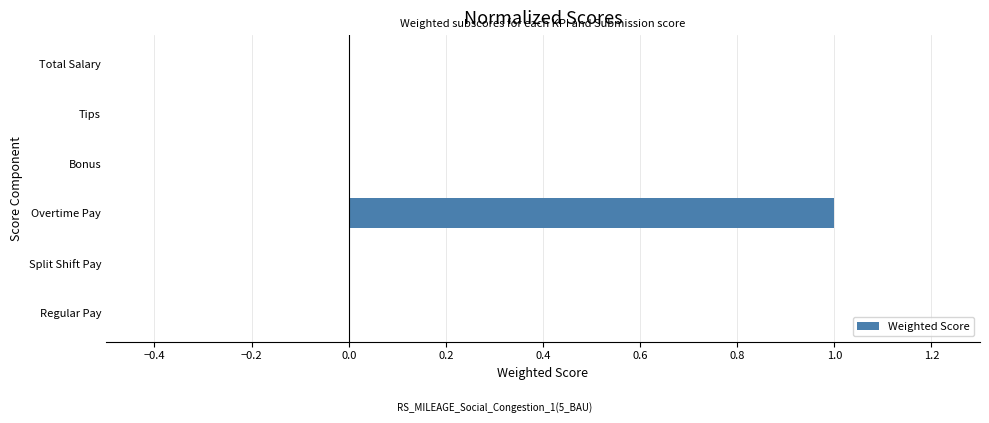

What is the greatest value displayed?

1